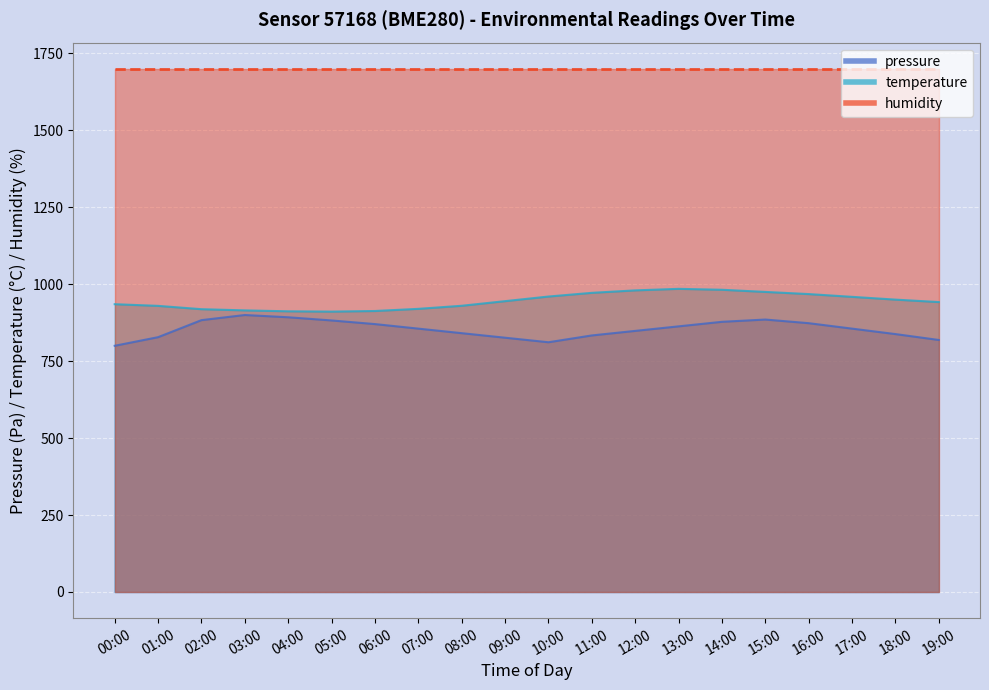

What is the difference between the temperature values at 15:00 and 00:00?

39.9